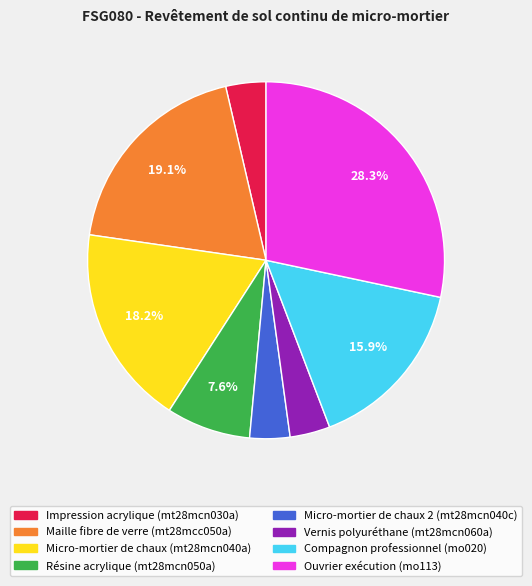

What portion of the pie excludes Résine acrylique (mt28mcn050a)?

92.4%